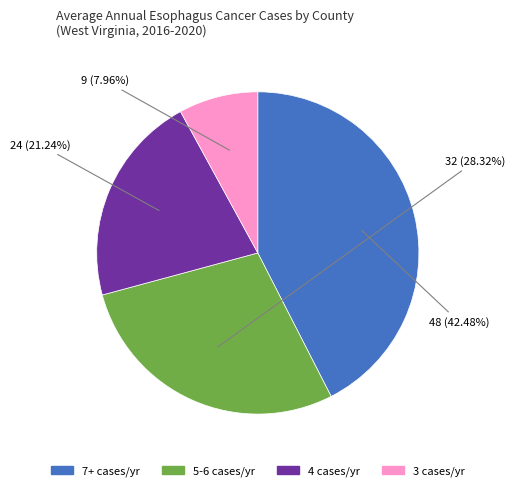

Is there a majority slice in this chart?

No